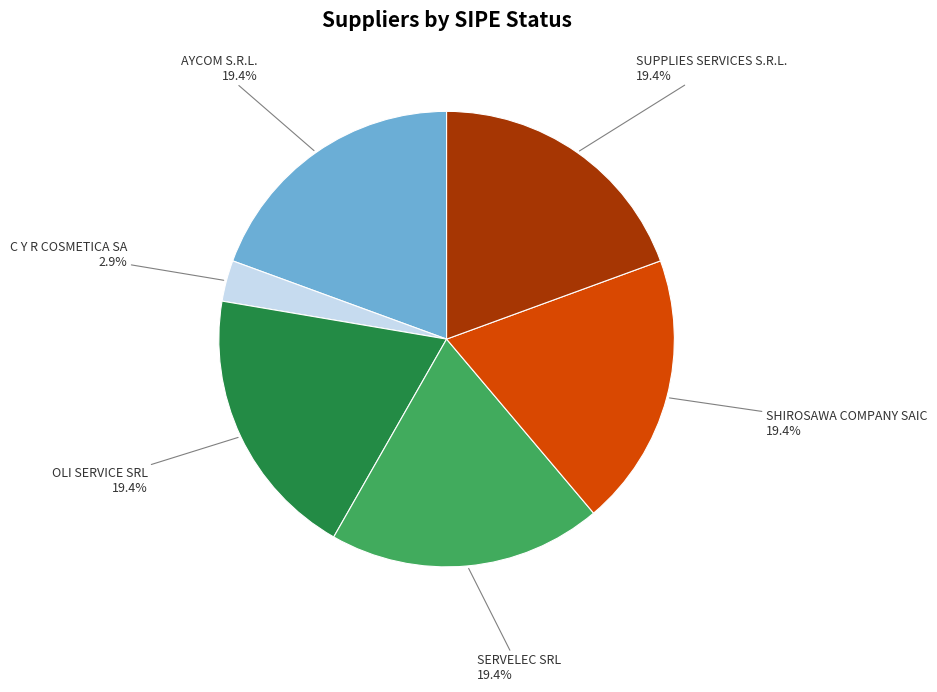

Is there a majority slice in this chart?

No